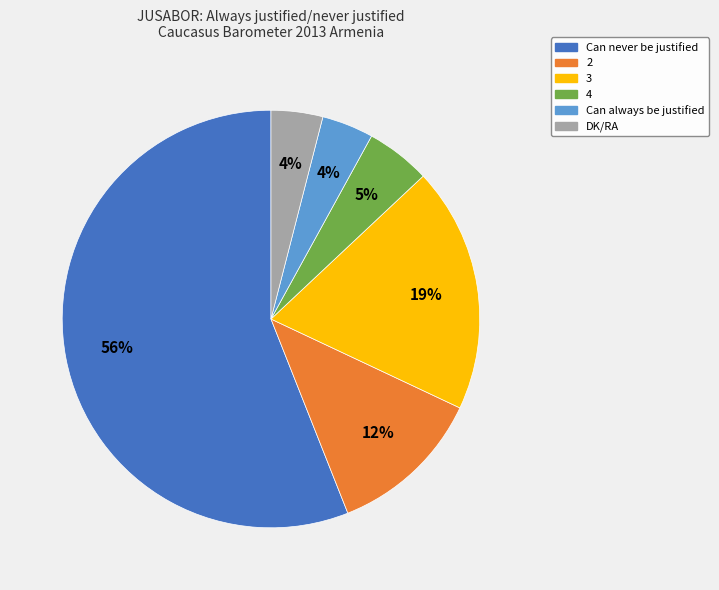

Combined, do 4 and Can never be justified account for over 50%?

Yes